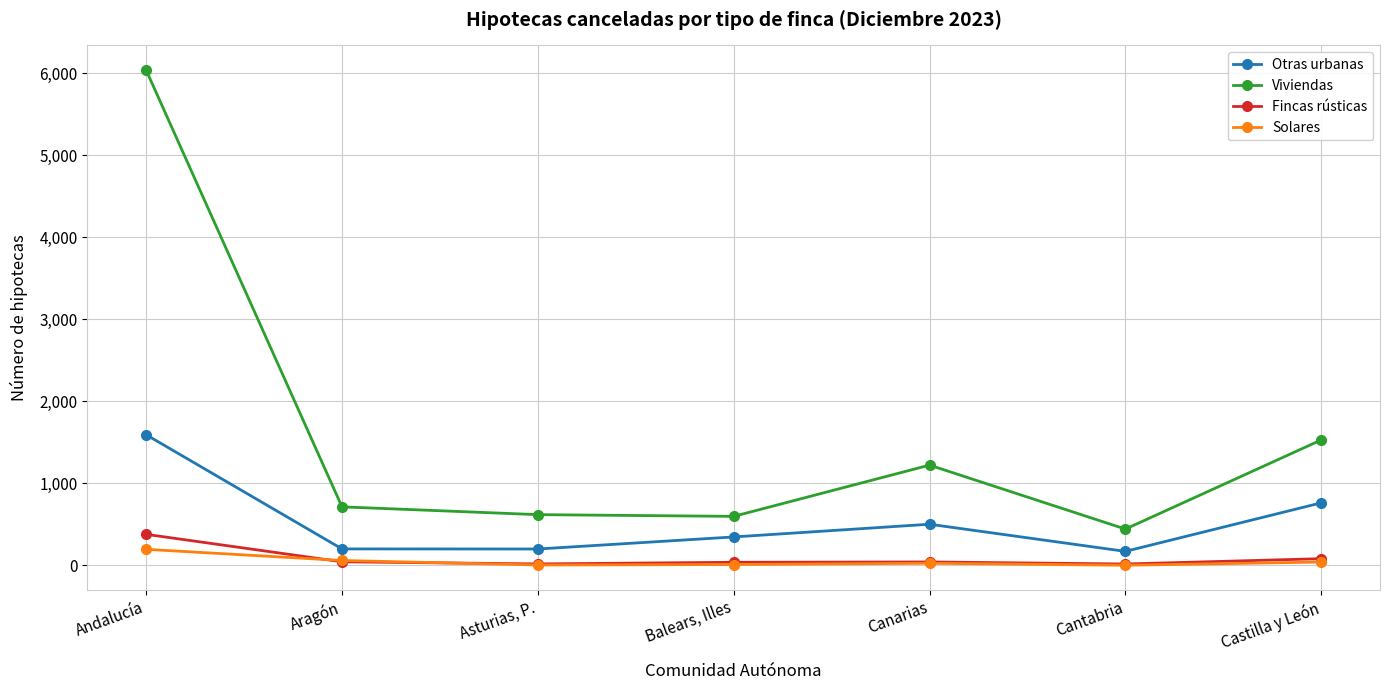

Where do Fincas rústicas and Solares first cross each other?

Andalucía and Aragón